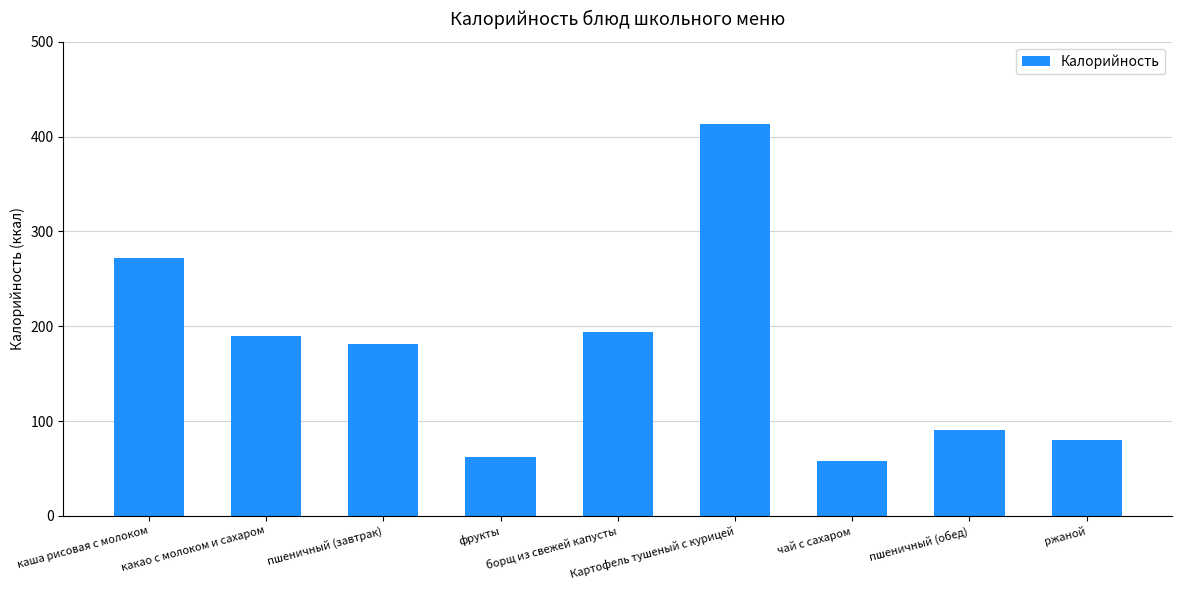

What is the value of the 8th bar from the left?

90.4